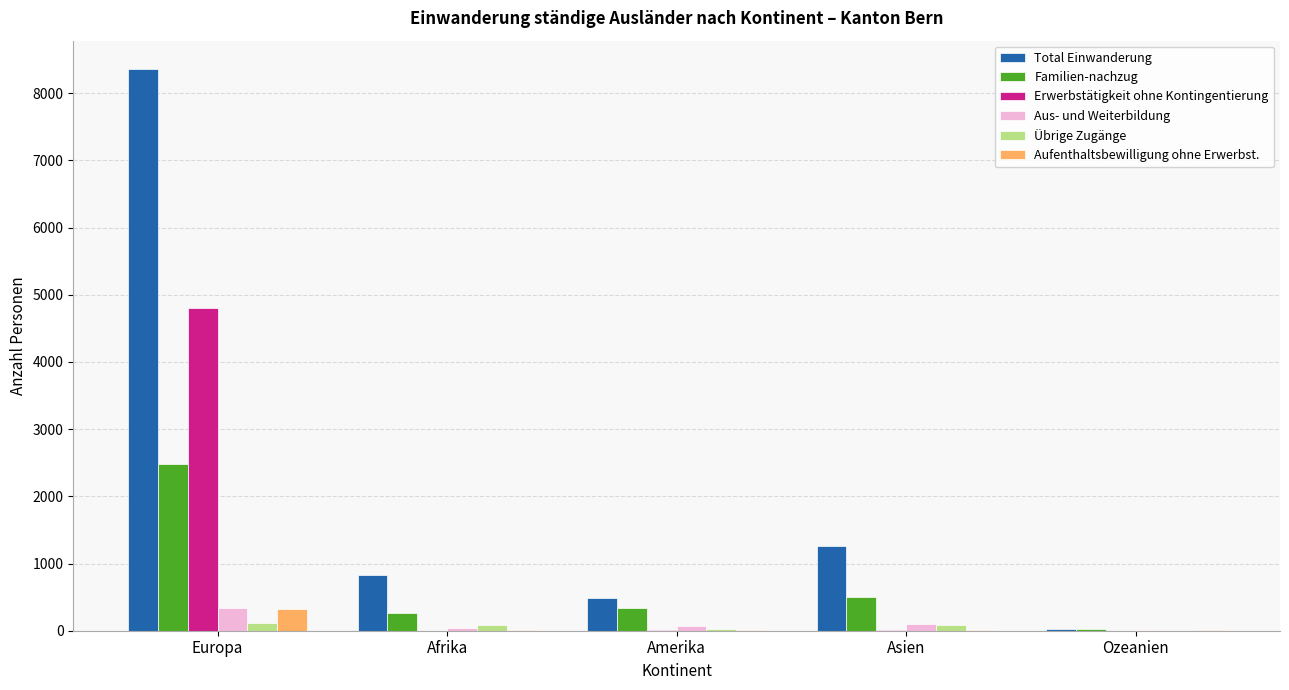

At which label does Aus- und Weiterbildung reach its peak?

Europa